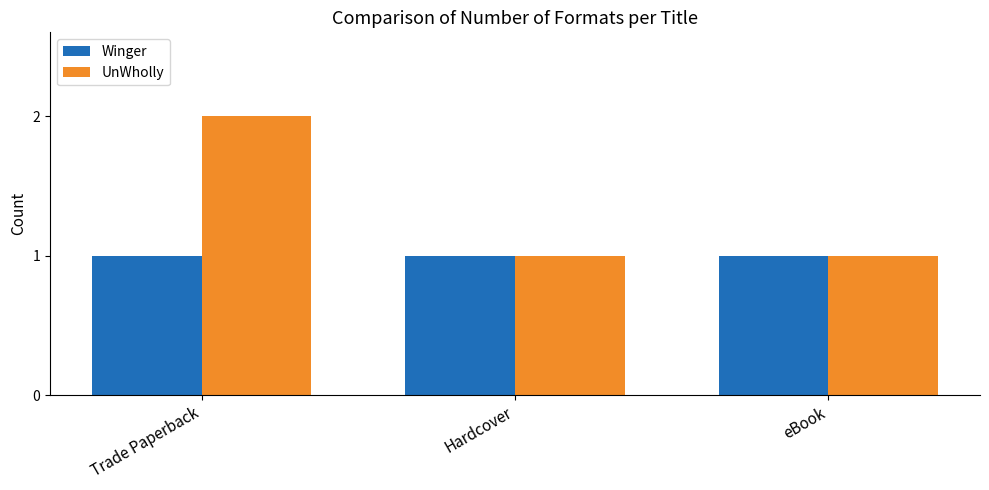

What are all the series names shown in the legend?

Winger, UnWholly